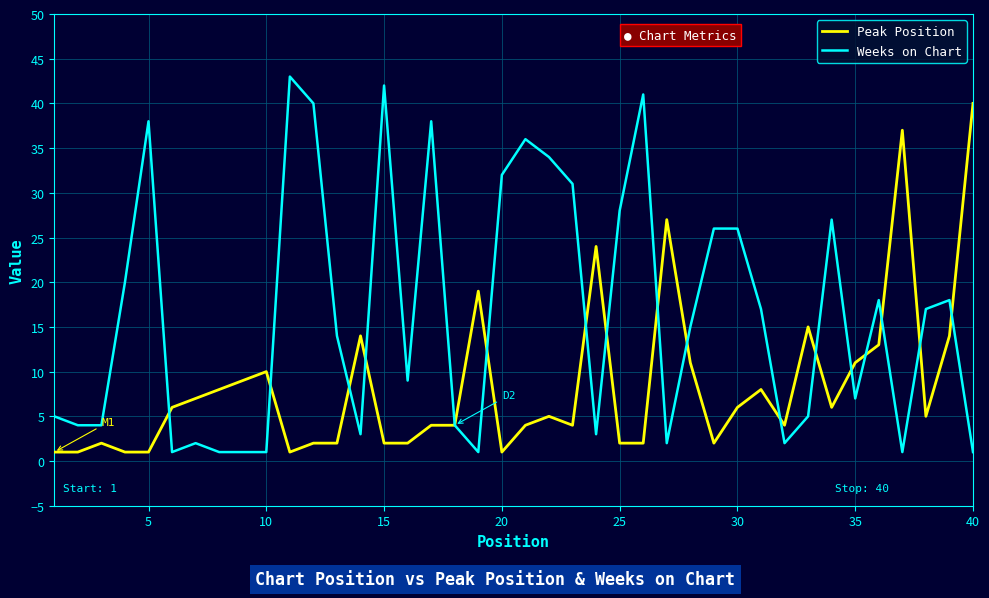

Which series has the widest spread of values?

Weeks on Chart